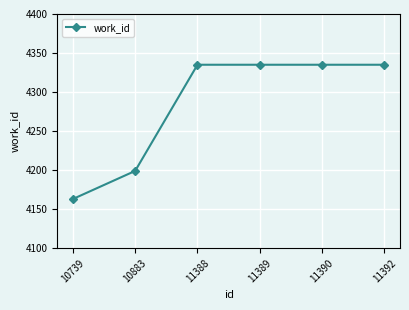

What is the average value?

4284